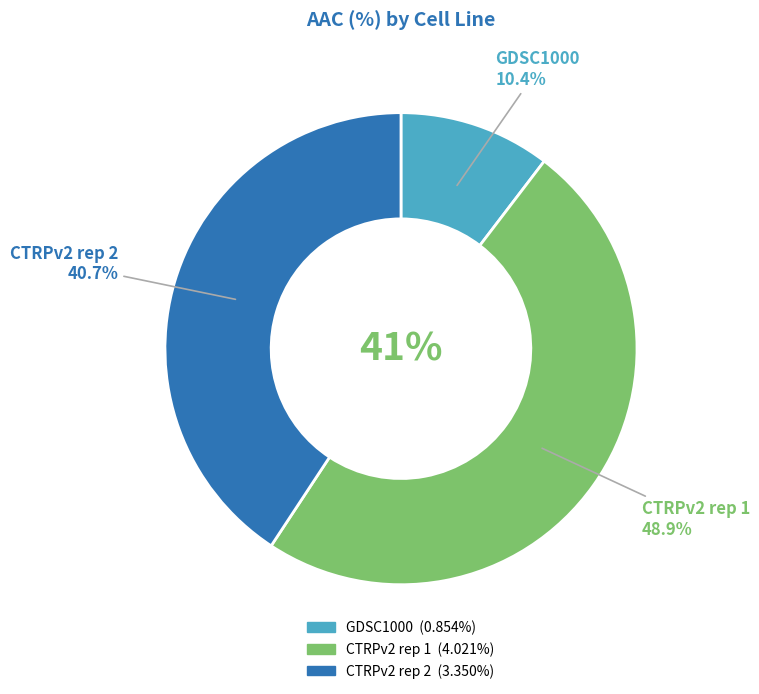

Count the number of slices in the pie.

3